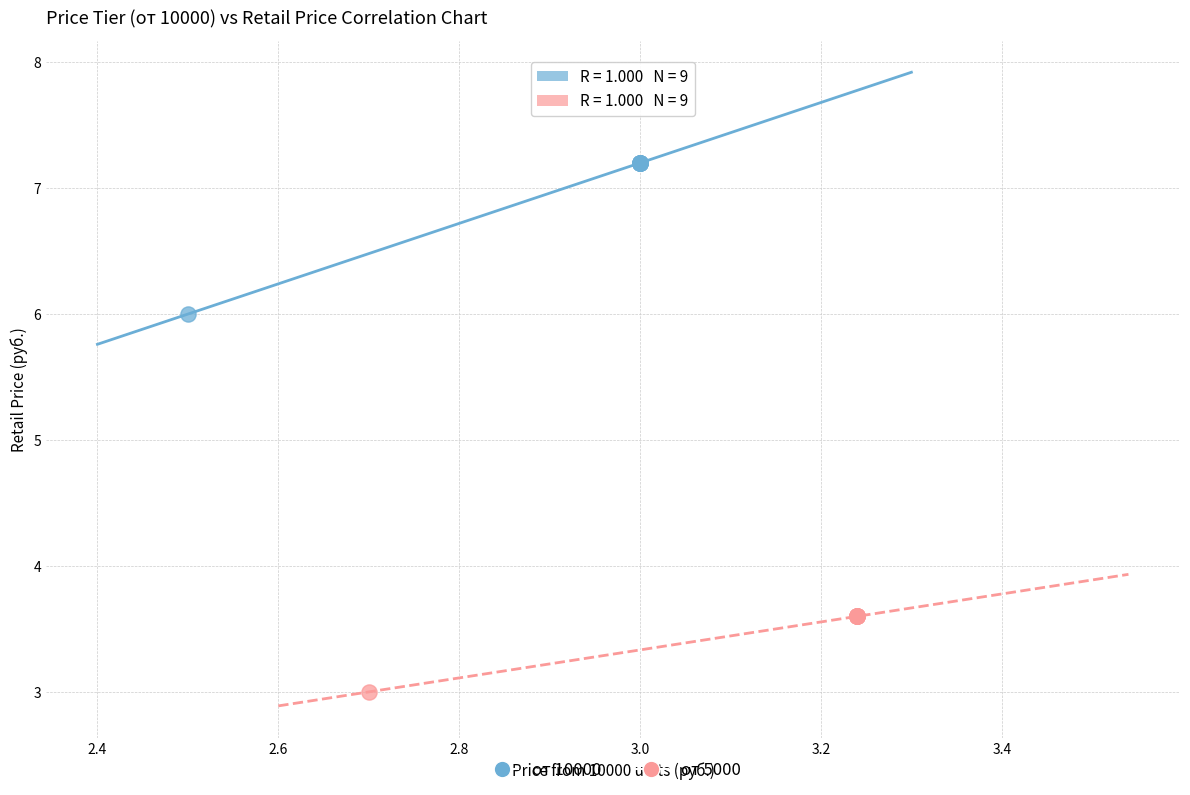

Which series has the largest Y range (max minus min)?

от 10000